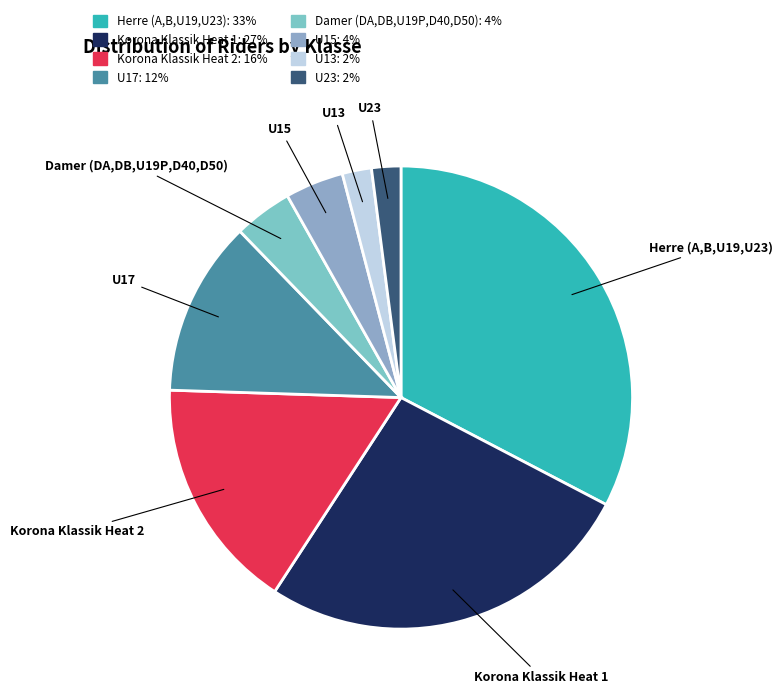

The U17 slice represents 24% of the pie. True or false?

False